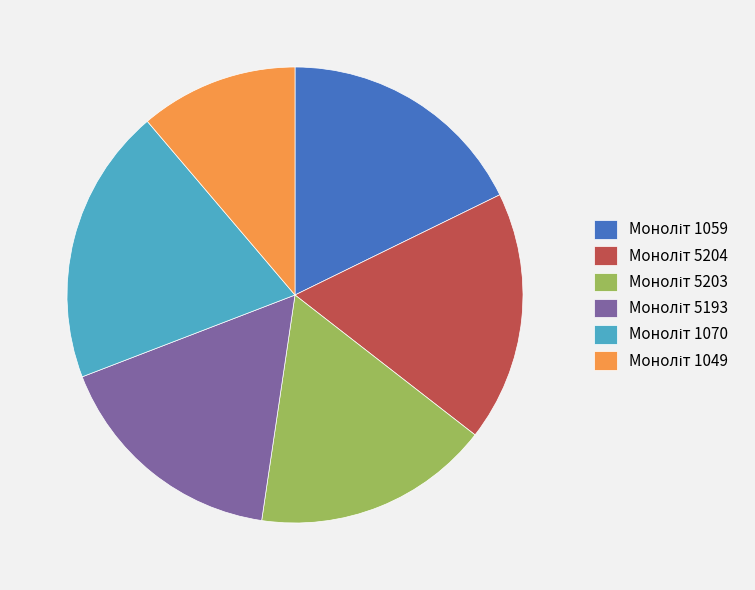

Is there any slice that represents more than half of the pie?

No